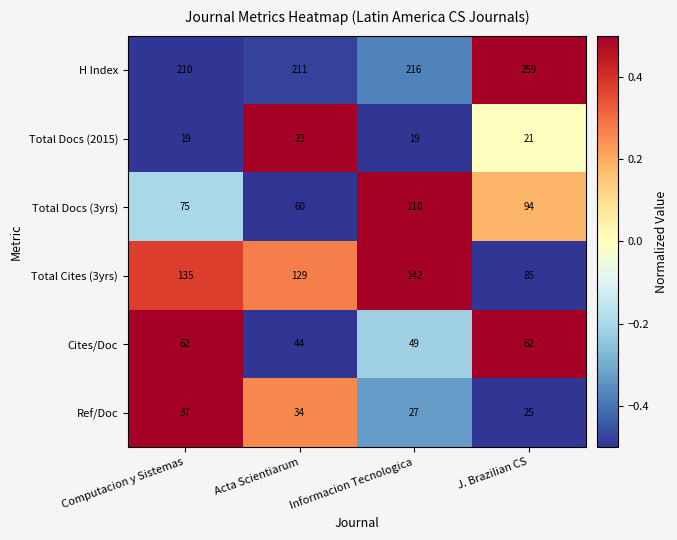

Reading left to right, transcribe all the data shown in this chart.

H Index: Computacion y Sistemas=210	Acta Scientiarum=211	Informacion Tecnologica=216	J. Brazilian CS=259
Total Docs (2015): Computacion y Sistemas=19	Acta Scientiarum=23	Informacion Tecnologica=19	J. Brazilian CS=21
Total Docs (3yrs): Computacion y Sistemas=75	Acta Scientiarum=60	Informacion Tecnologica=110	J. Brazilian CS=94
Total Cites (3yrs): Computacion y Sistemas=135	Acta Scientiarum=129	Informacion Tecnologica=142	J. Brazilian CS=85
Cites/Doc: Computacion y Sistemas=62	Acta Scientiarum=44	Informacion Tecnologica=49	J. Brazilian CS=62
Ref/Doc: Computacion y Sistemas=37	Acta Scientiarum=34	Informacion Tecnologica=27	J. Brazilian CS=25